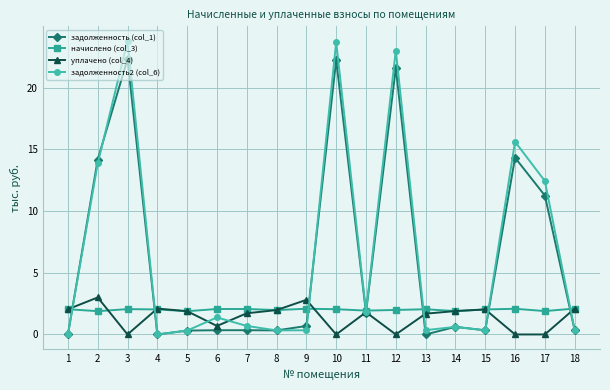

What is the spread (max minus min) of values at 12?

23.0